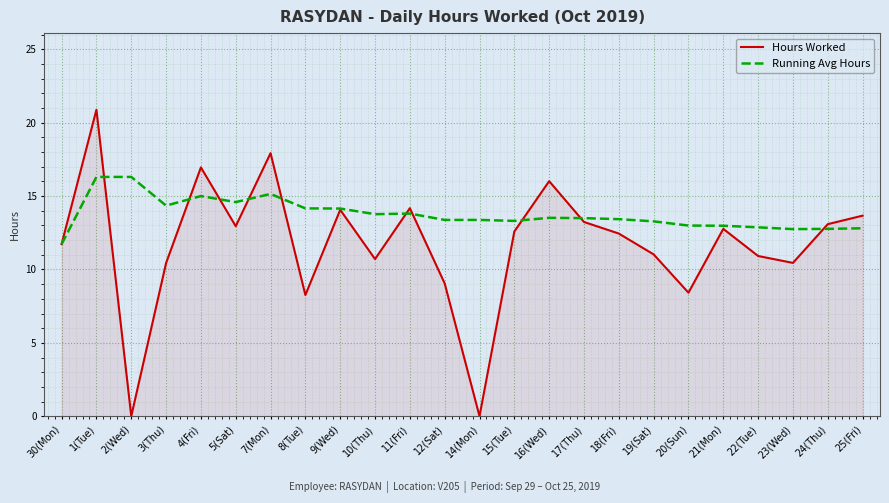

What are all the series names shown in the legend?

Hours Worked, Running Avg Hours